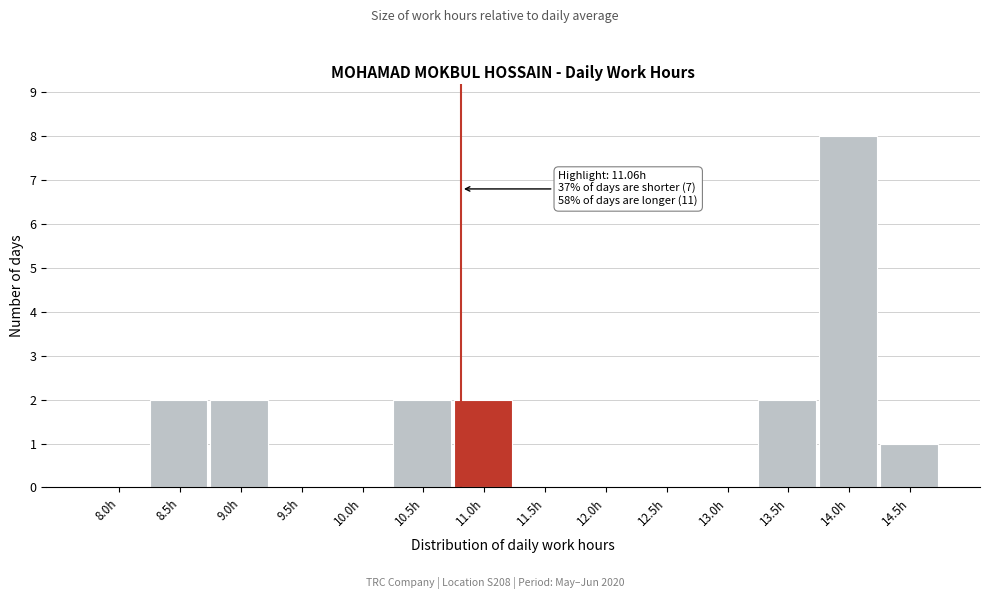

Reading left to right, extract all data points from this chart.

8.0h=0	8.5h=2	9.0h=2	9.5h=0	10.0h=0	10.5h=2	11.0h=2	11.5h=0	12.0h=0	12.5h=0	13.0h=0	13.5h=2	14.0h=8	14.5h=1